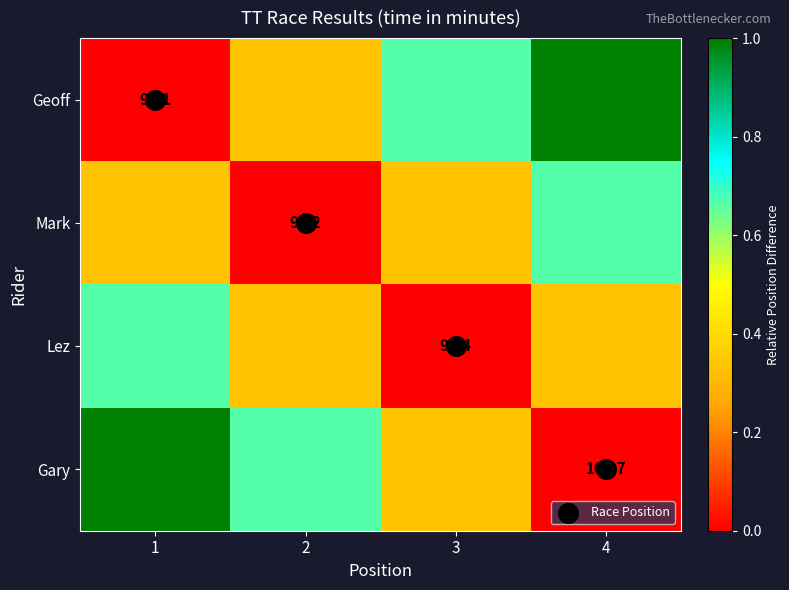

True or false: Mark has a value of 0.0 at 2.

True